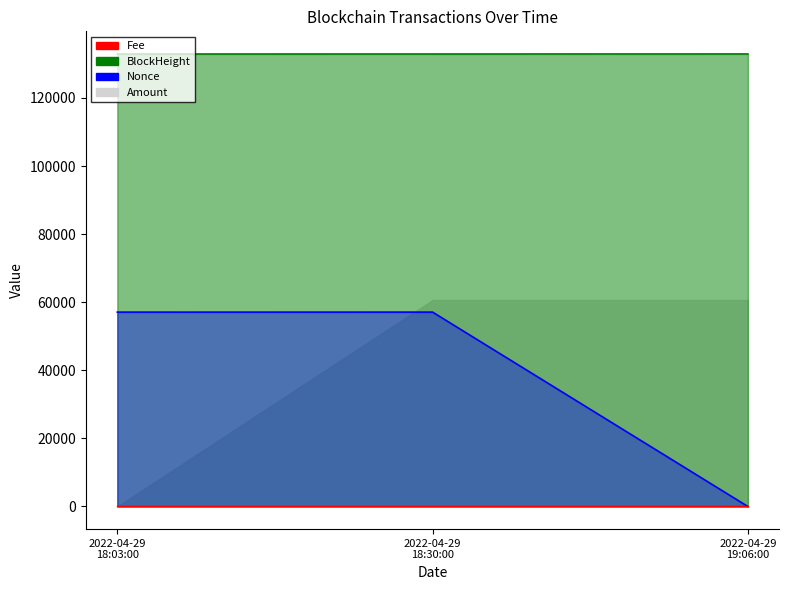

Rank the categories by value from lowest to highest.

2022-04-29
18:03:00, 2022-04-29
18:30:00, 2022-04-29
19:06:00